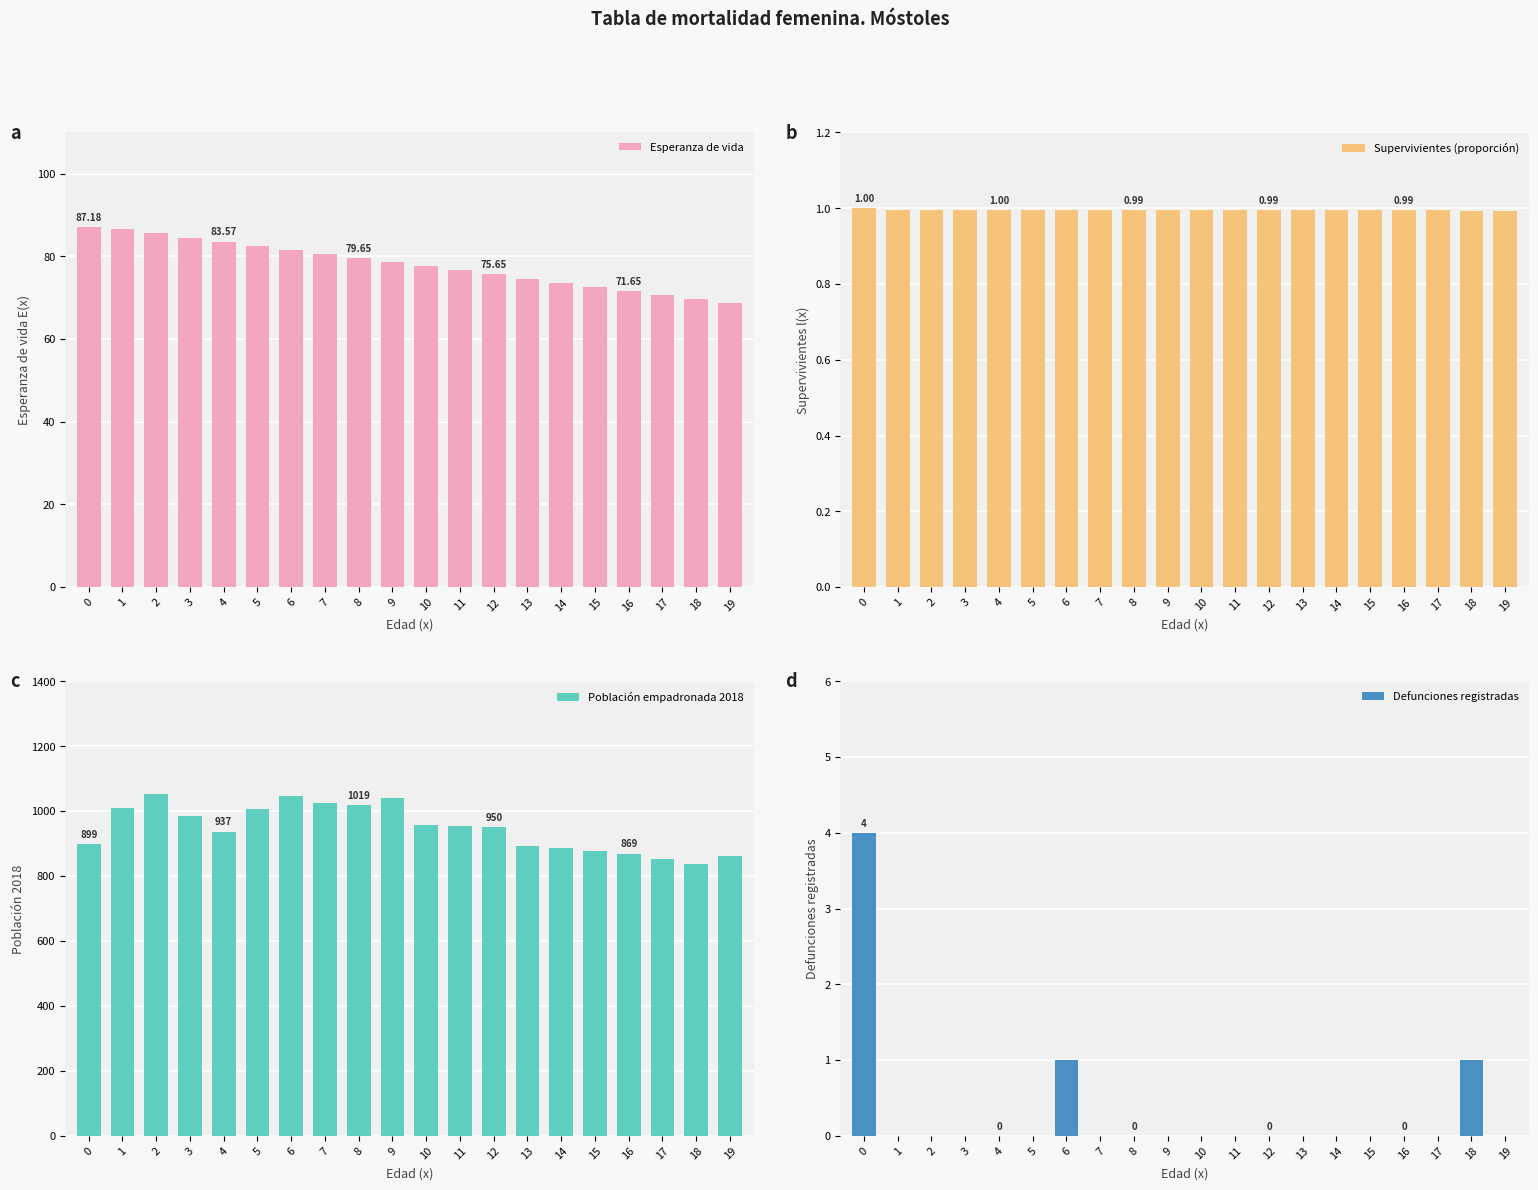

At which category is the sum across all series the highest?

2